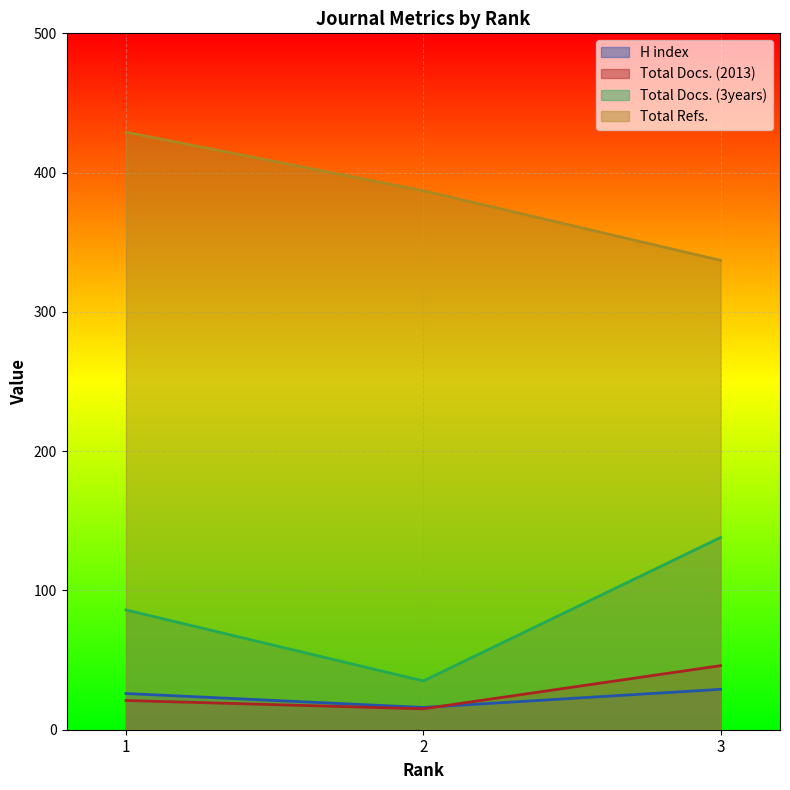

Where does the Total Docs. (2013) series first go above 21?

3